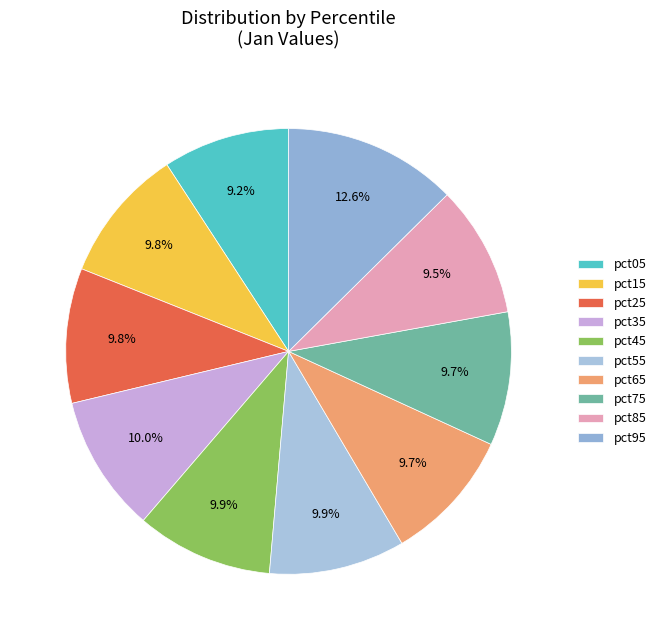

To the nearest percent, what portion does pct15 represent?

10%